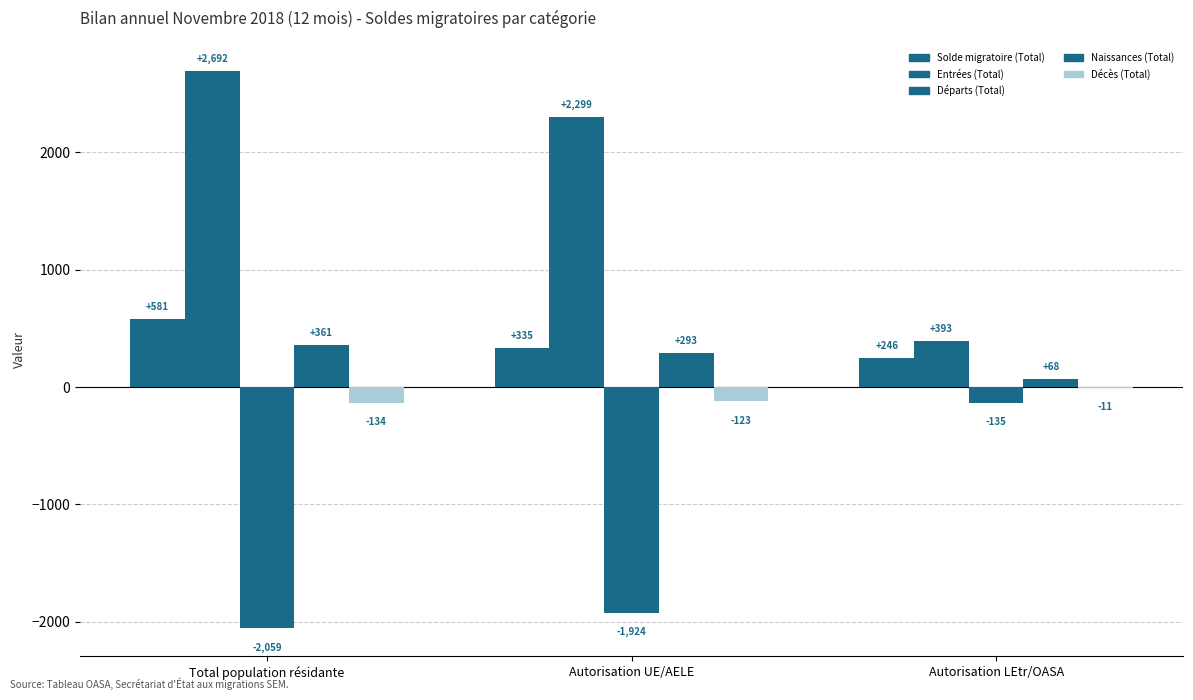

How many distinct data groups are displayed?

5